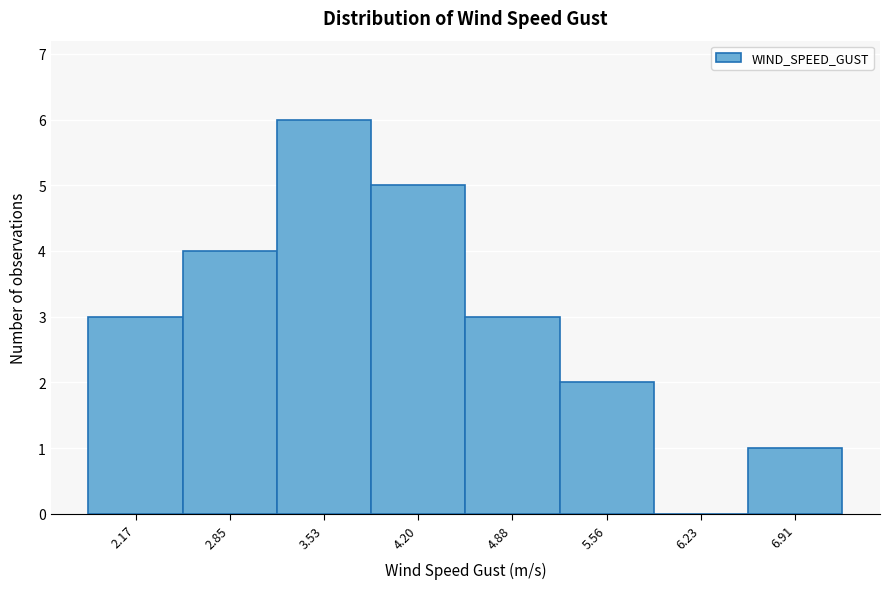

What is the height of the bar covering 5.2 to 5.9 on the x-axis? Neither the bar edges nor the heights are printed on the chart, so give them approximately, as read against the axes.

2